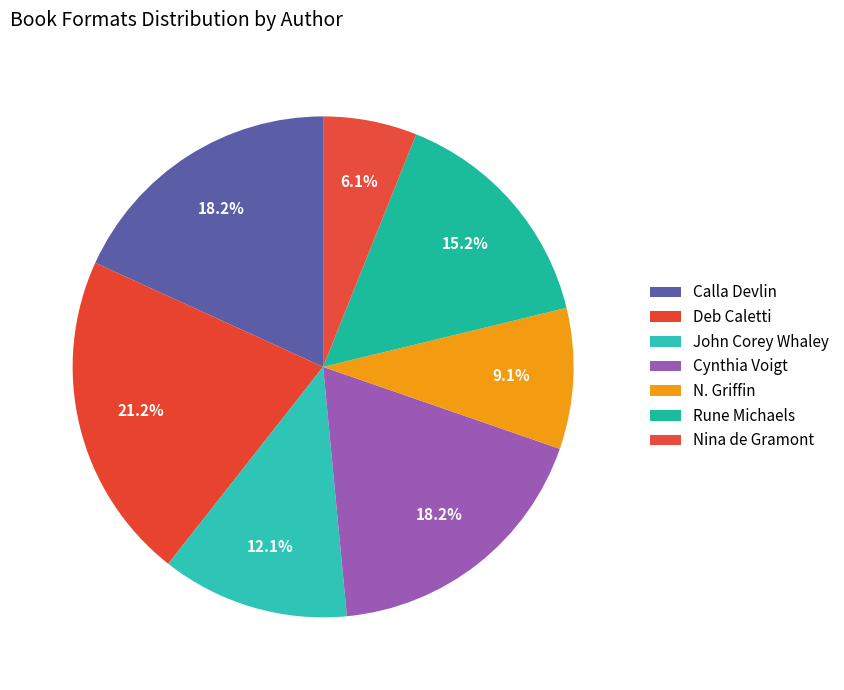

Is N. Griffin the majority of the pie?

No